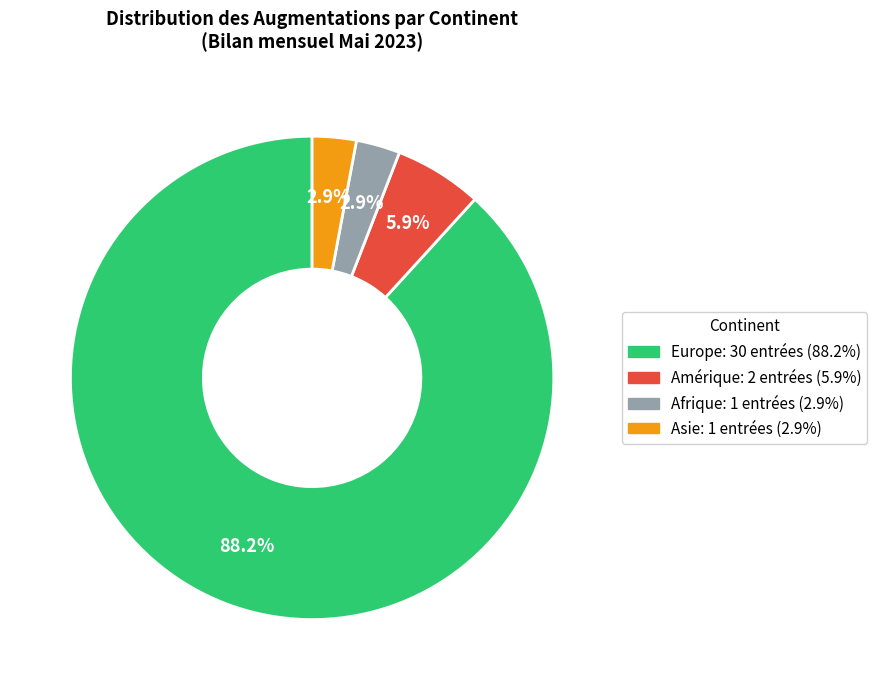

How many slices are in this pie chart?

4